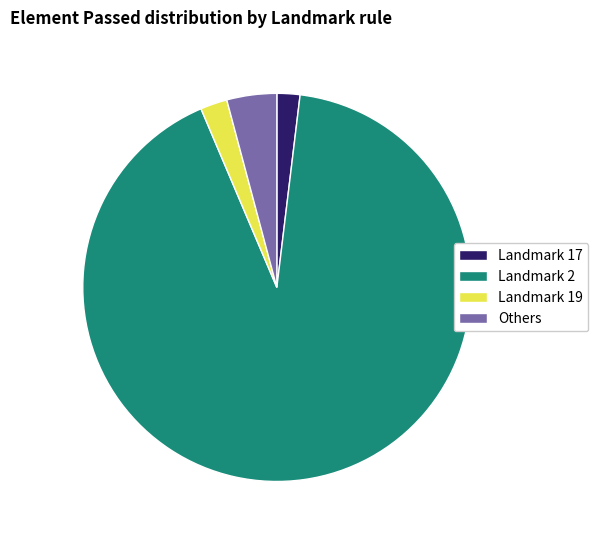

Which category has the biggest portion of the pie?

Landmark 2